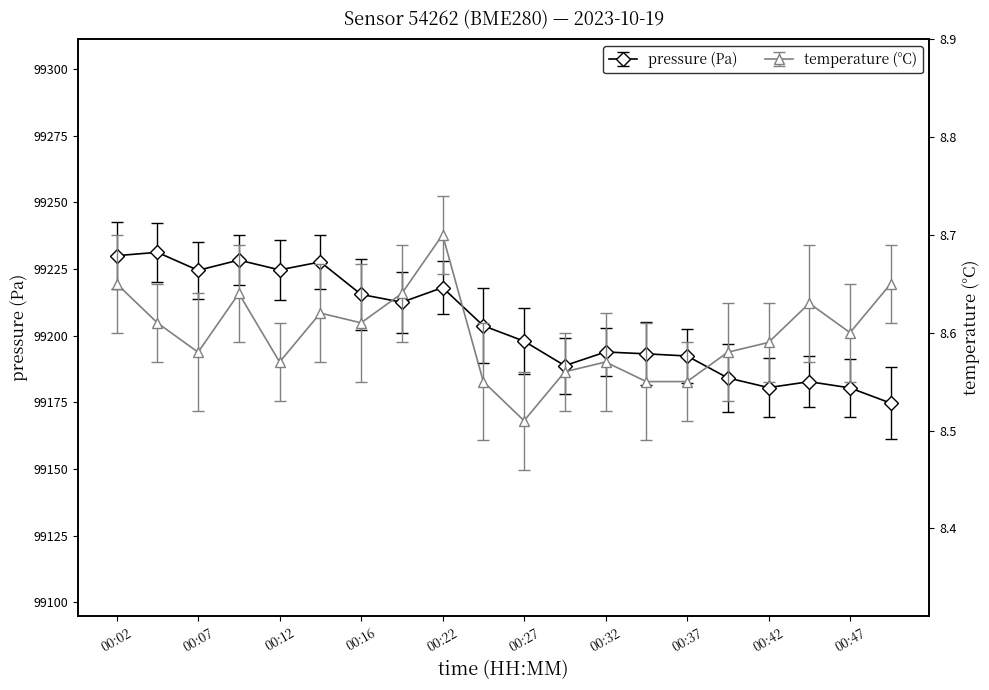

True or false: pressure and temperature intersect in this chart.

False